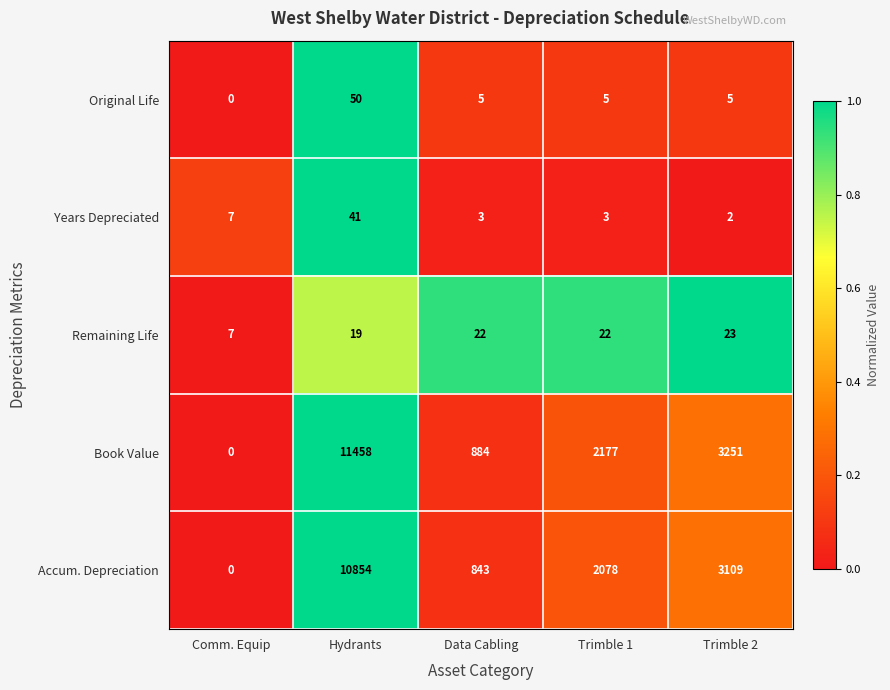

Reading right to left, list all the values displayed in this chart.

Original Life: 5	5	5	50	0
Years Depreciated: 2	3	3	41	7
Remaining Life: 23	22	22	19	7
Book Value: 3251	2177	884	11458	0
Accum. Depreciation: 3109	2078	843	10854	0